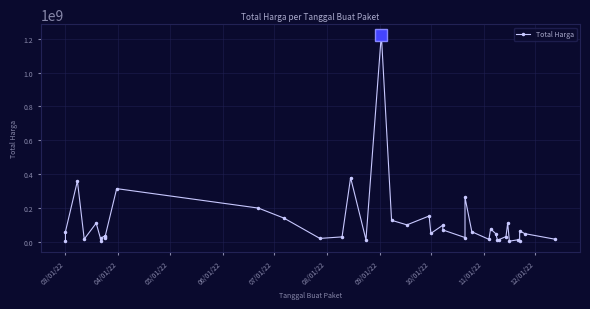

What is the smallest value displayed?

2395750